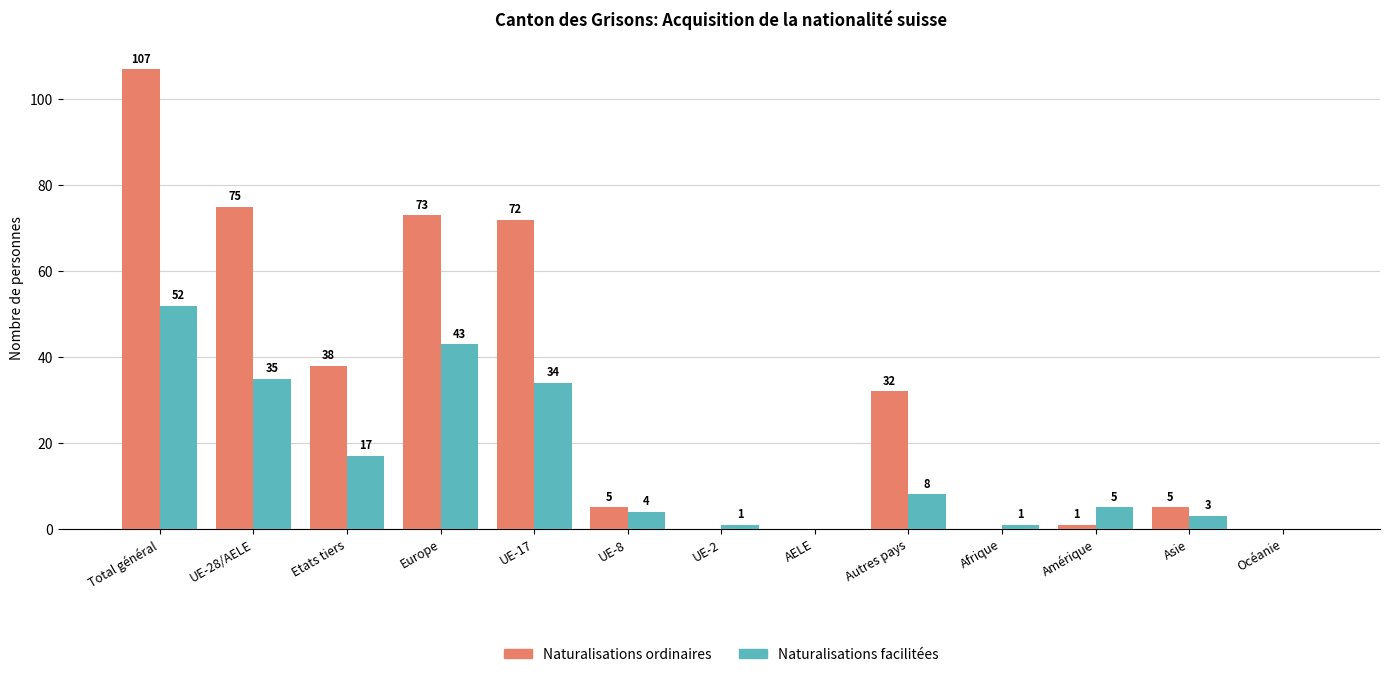

The Naturalisations facilitées series shows 17 at Etats tiers. True or false?

True